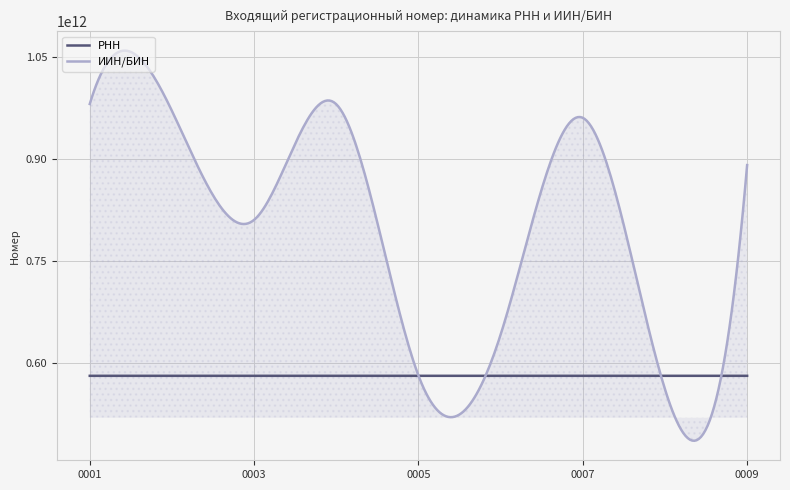

True or false: РНН has more than 2 interior local peaks.

True